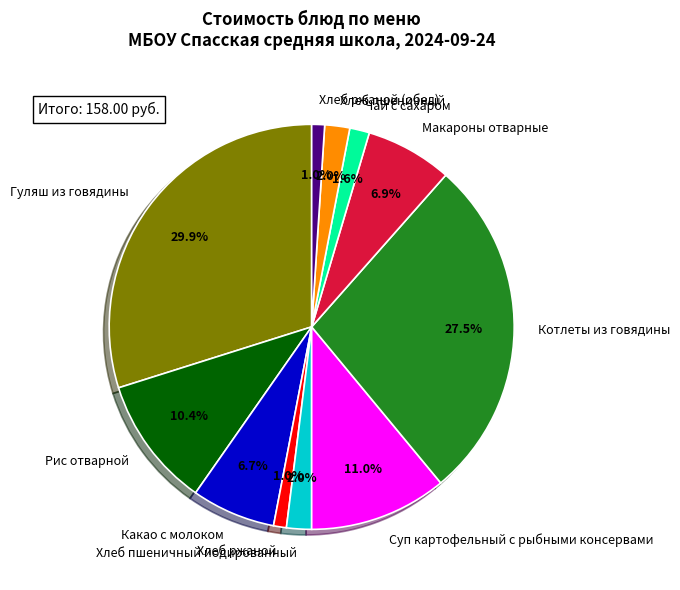

Which category has the biggest portion of the pie?

Гуляш из говядины